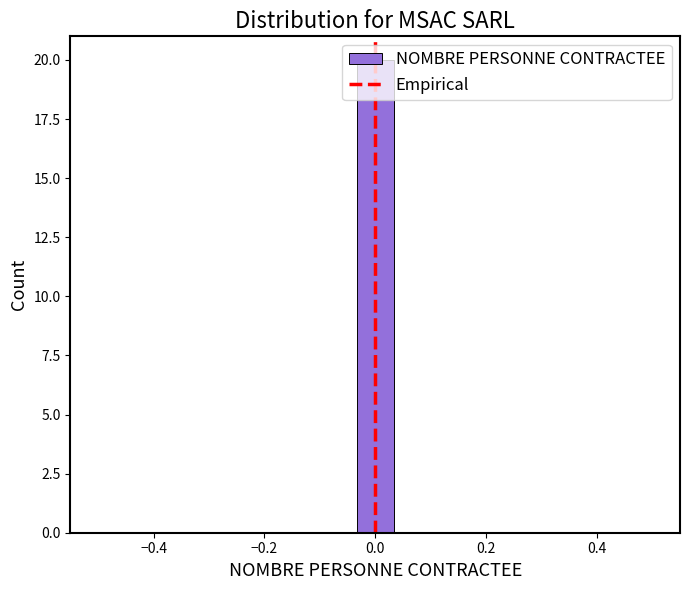

Read against the x-axis, roughly where is the centre of the tallest bar?

0.00